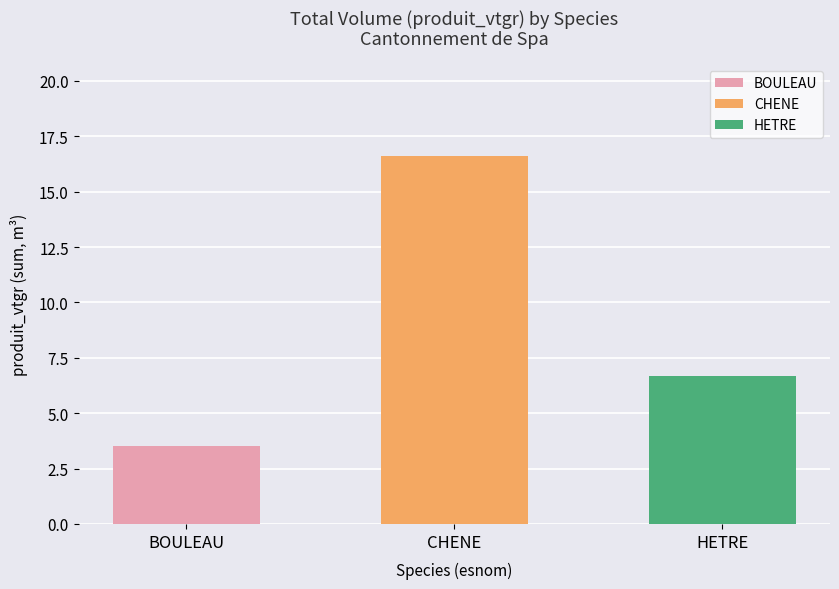

Between BOULEAU and CHENE, which series saw the biggest shift?

CHENE